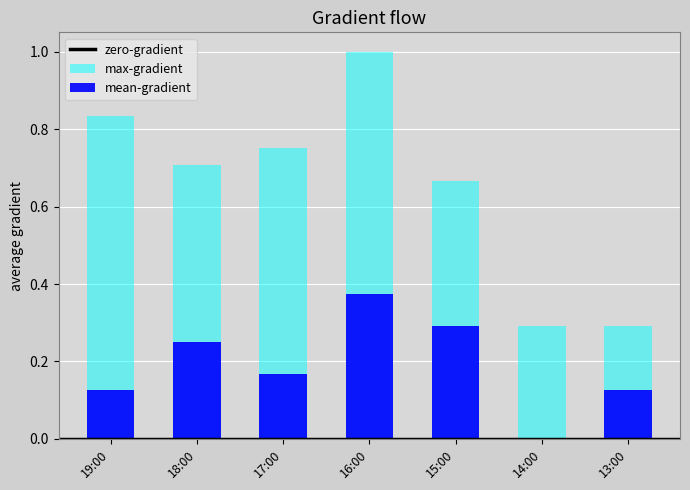

True or false: max-gradient (Racha km/h) has a value of 1.3 at 17:00.

False